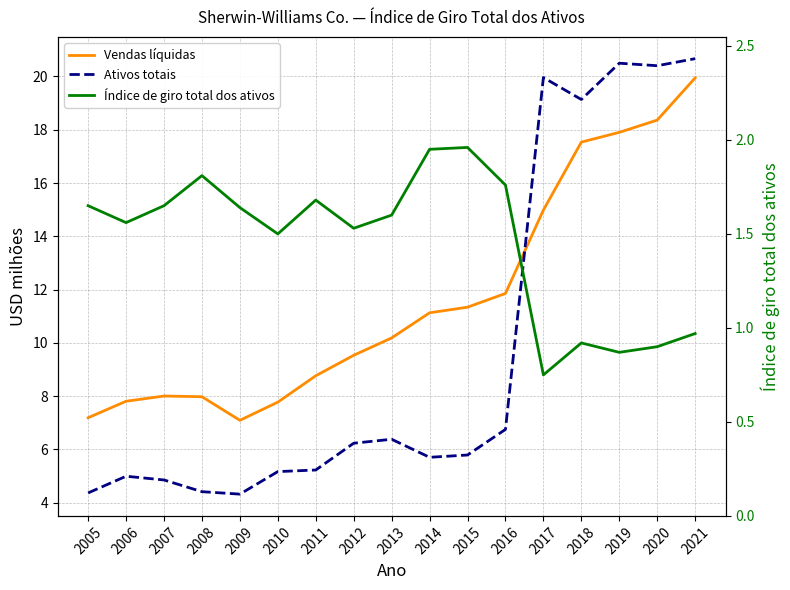

Which series has the largest total across all categories?

Vendas líquidas